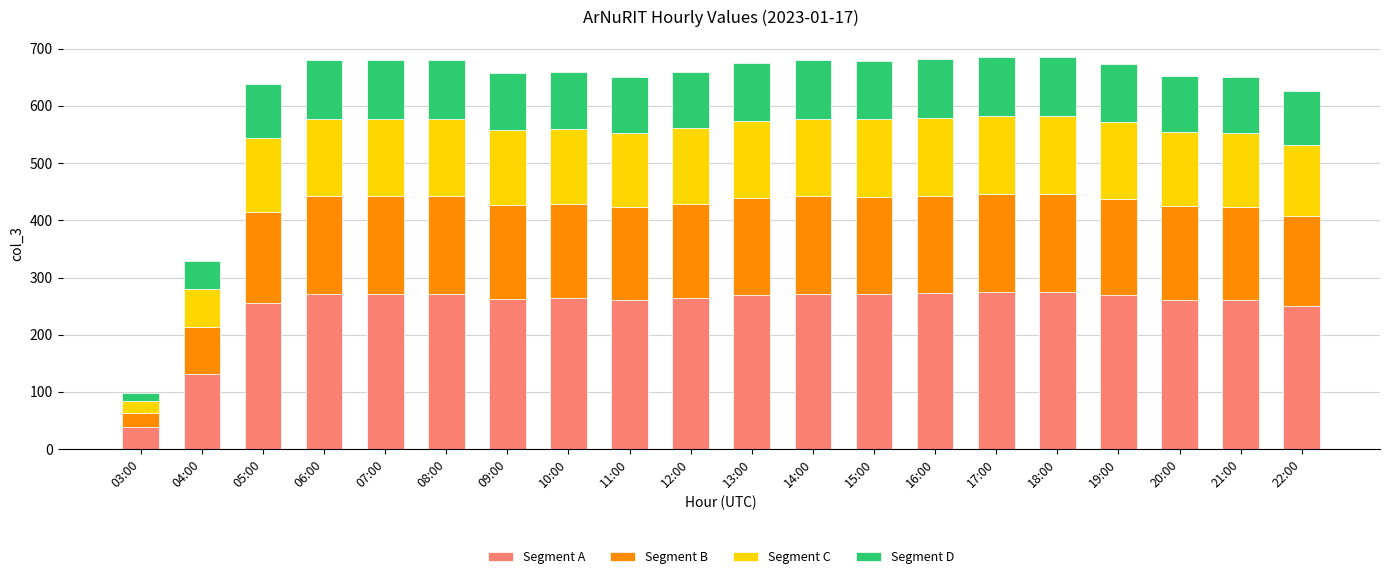

Is it true that Segment A equals 140.7 at 08:00?

False